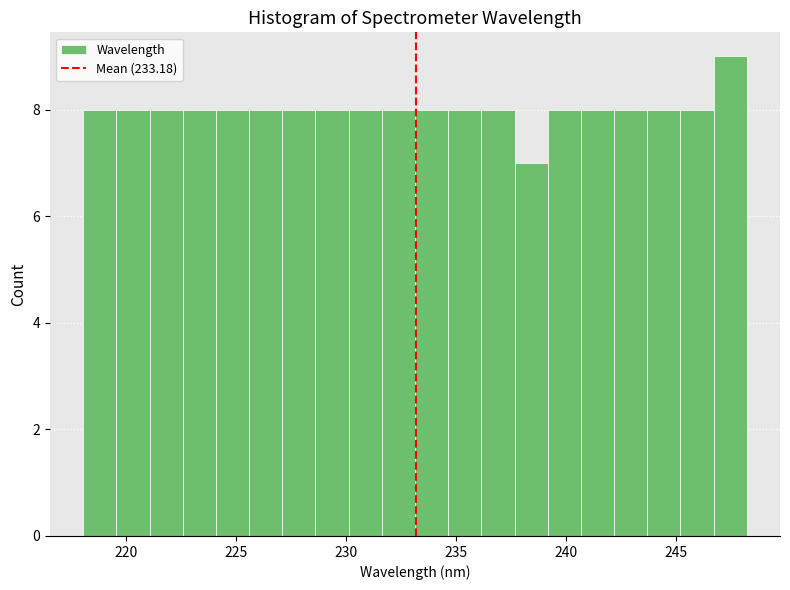

Around what value on the x-axis is the tallest bar? Give the approximate position of its centre, as read against the axis.

247.5